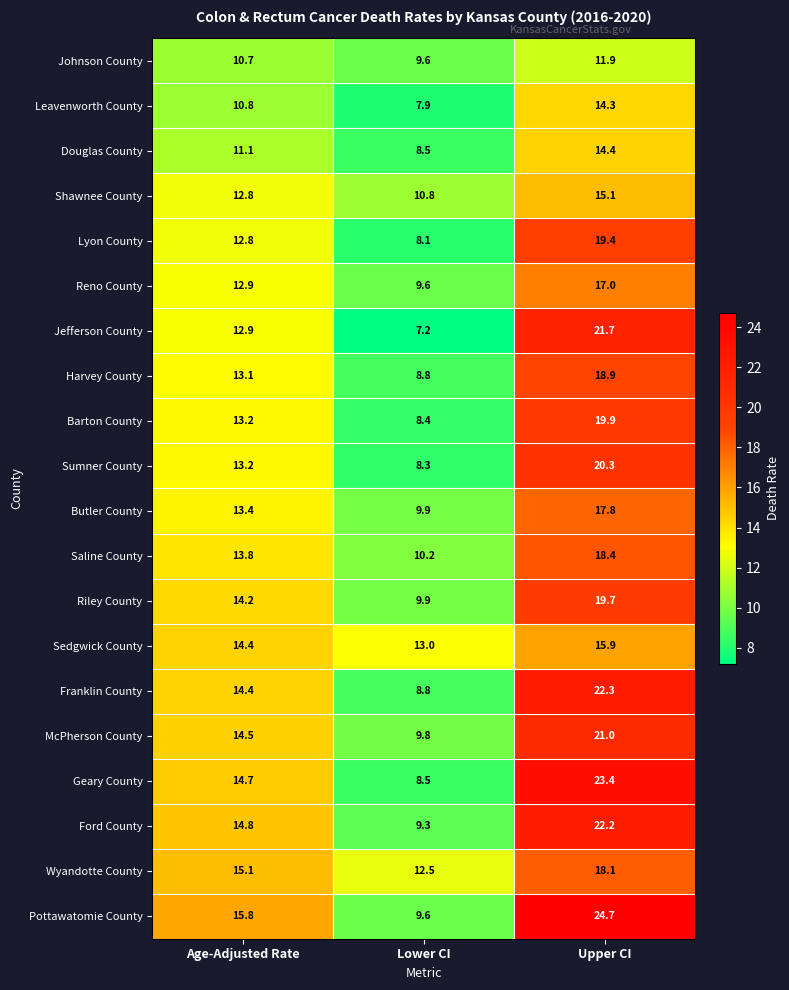

What is the difference between the highest and lowest values at Upper CI?

12.8